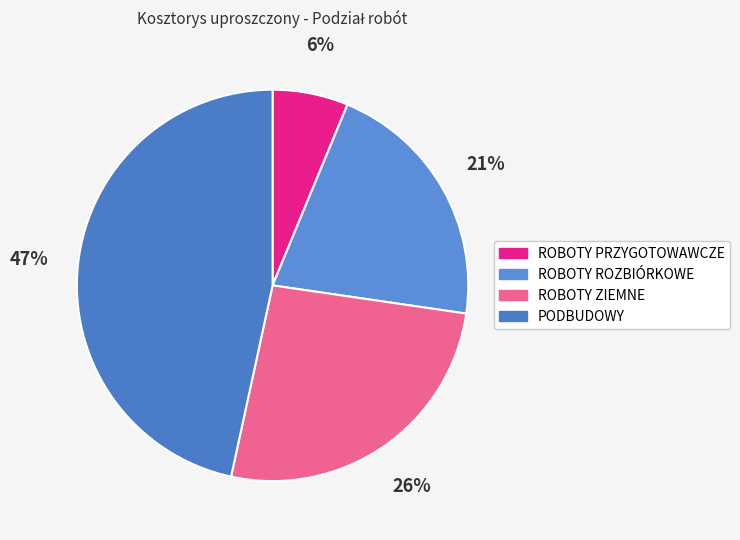

Rank the categories by value from highest to lowest.

PODBUDOWY, ROBOTY ZIEMNE, ROBOTY ROZBIÓRKOWE, ROBOTY PRZYGOTOWAWCZE